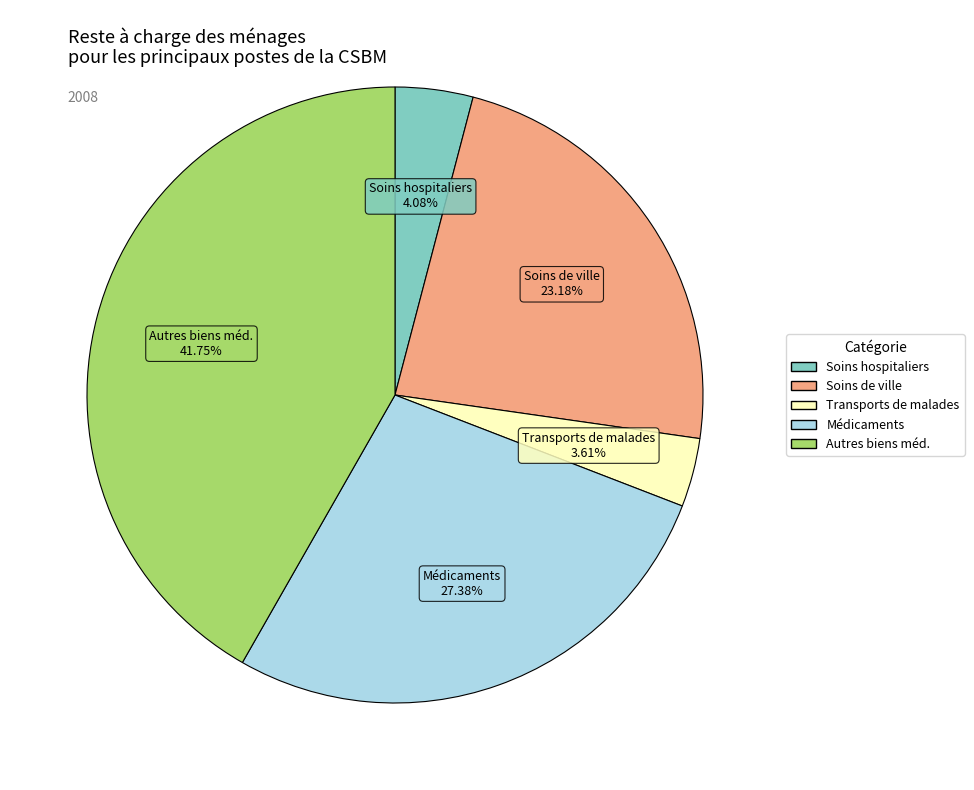

Which category has the biggest portion of the pie?

Autres biens méd.